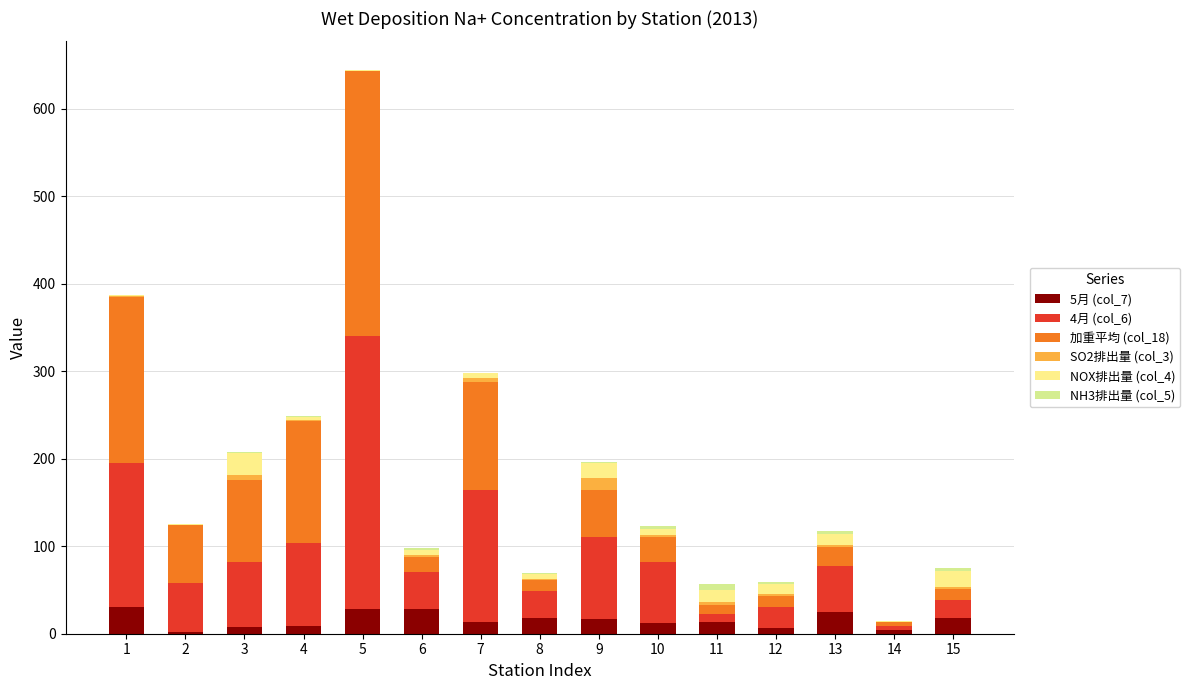

Read the NOX排出量 (col_4) value at 14.

1.0